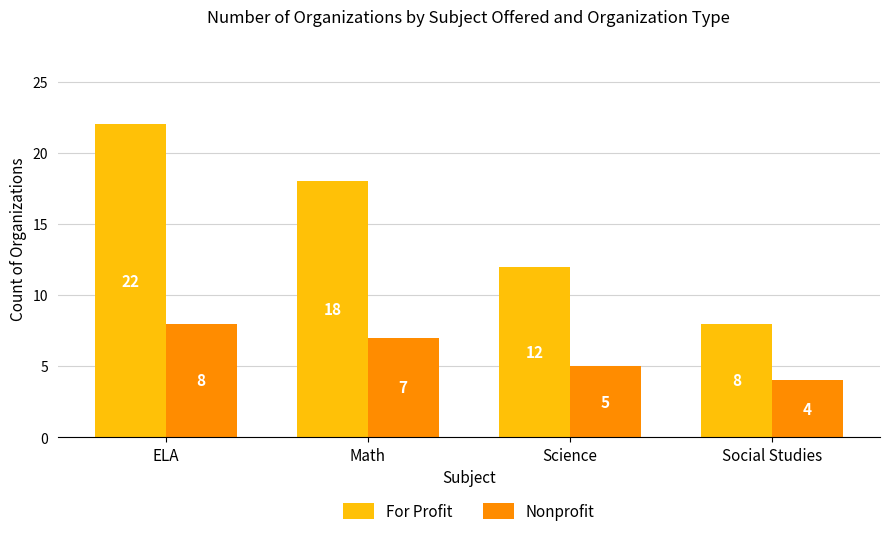

What are all the series names shown in the legend?

For Profit, Nonprofit